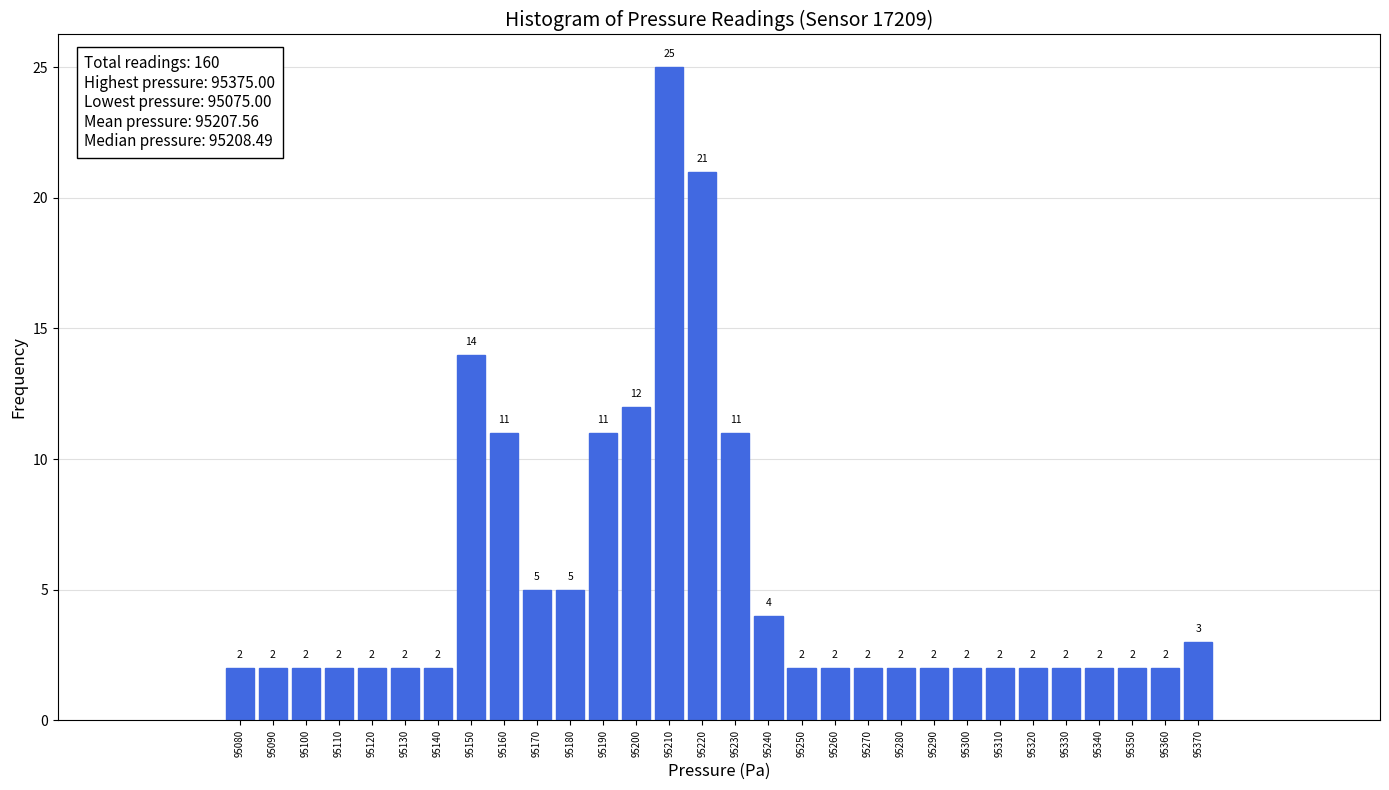

Reading left to right, transcribe this chart: for each bar, give the range it covers on the x-axis and its height.

95075 to 95085: 2
95085 to 95095: 2
95095 to 95105: 2
95105 to 95115: 2
95115 to 95125: 2
95125 to 95135: 2
95135 to 95145: 2
95145 to 95155: 14
95155 to 95165: 11
95165 to 95175: 5
95175 to 95185: 5
95185 to 95195: 11
95195 to 95205: 12
95205 to 95215: 25
95215 to 95225: 21
95225 to 95235: 11
95235 to 95245: 4
95245 to 95255: 2
95255 to 95265: 2
95265 to 95275: 2
95275 to 95285: 2
95285 to 95295: 2
95295 to 95305: 2
95305 to 95315: 2
95315 to 95325: 2
95325 to 95335: 2
95335 to 95345: 2
95345 to 95355: 2
95355 to 95365: 2
95365 to 95375: 3